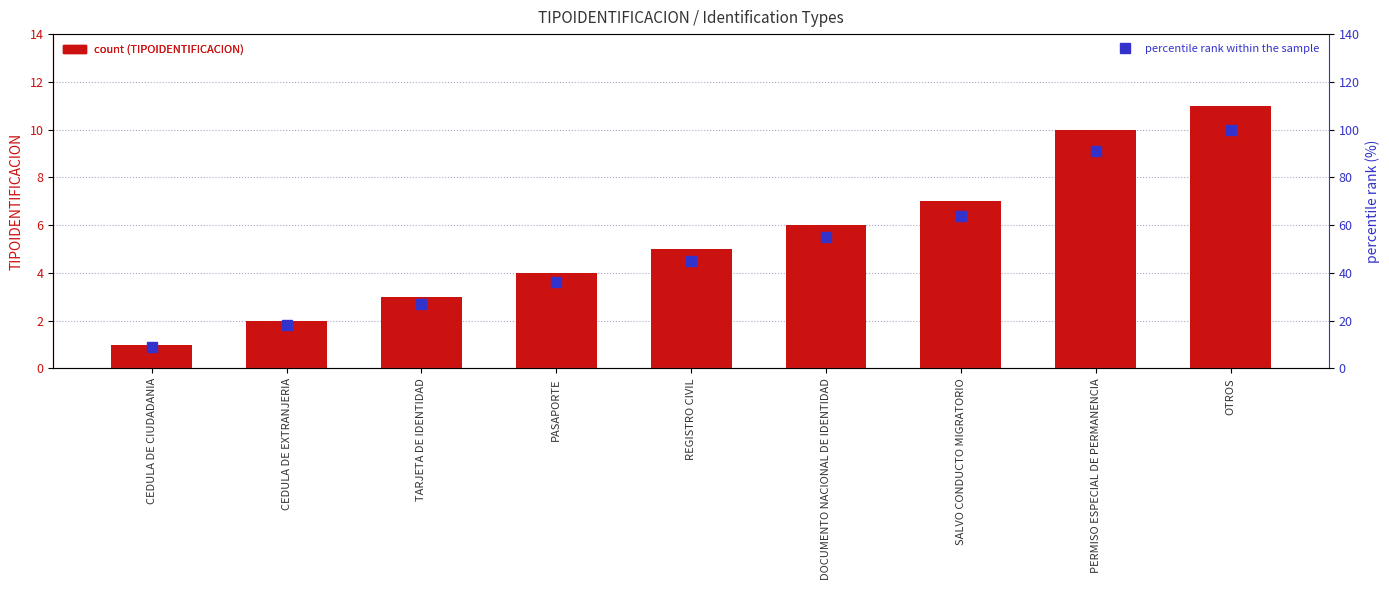

What is the label of the 5th bar from the right?

REGISTRO CIVIL